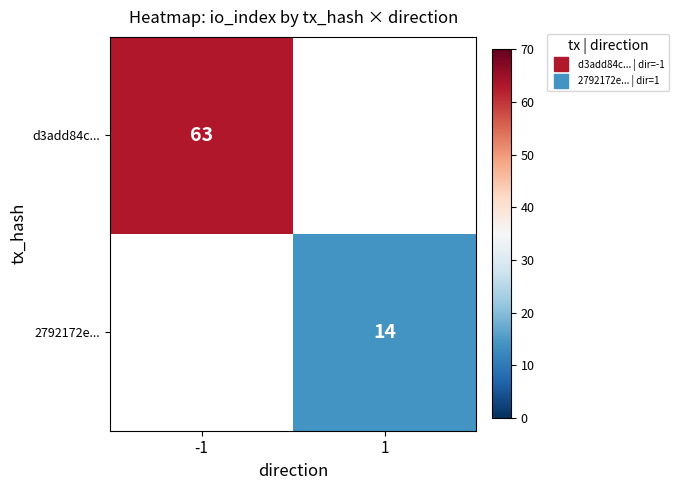

How many categories are shown in the chart?

2